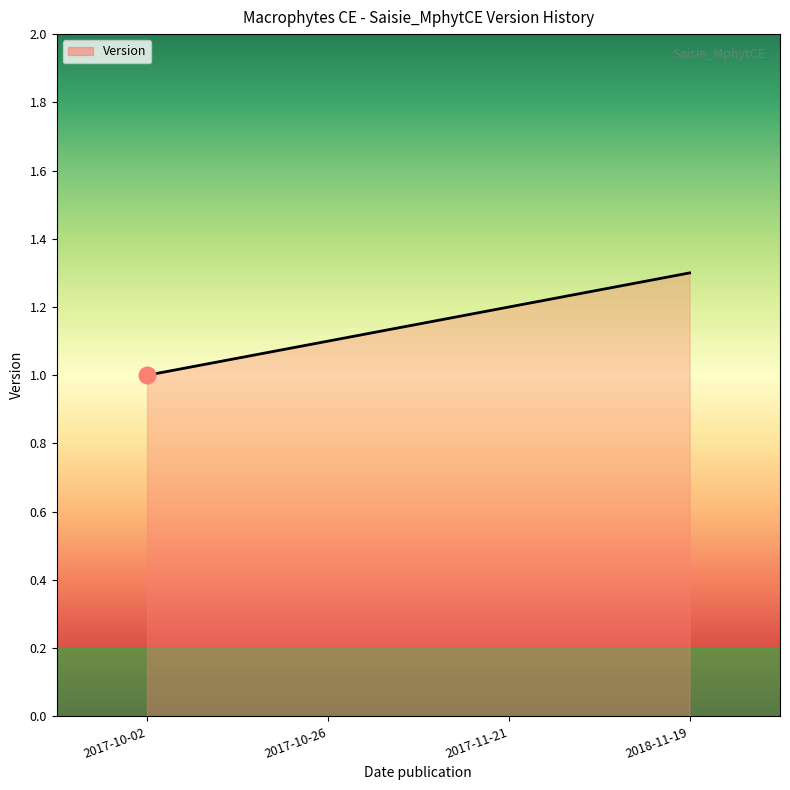

The chart shows a value of 1.3 at 2018-11-19. True or false?

True